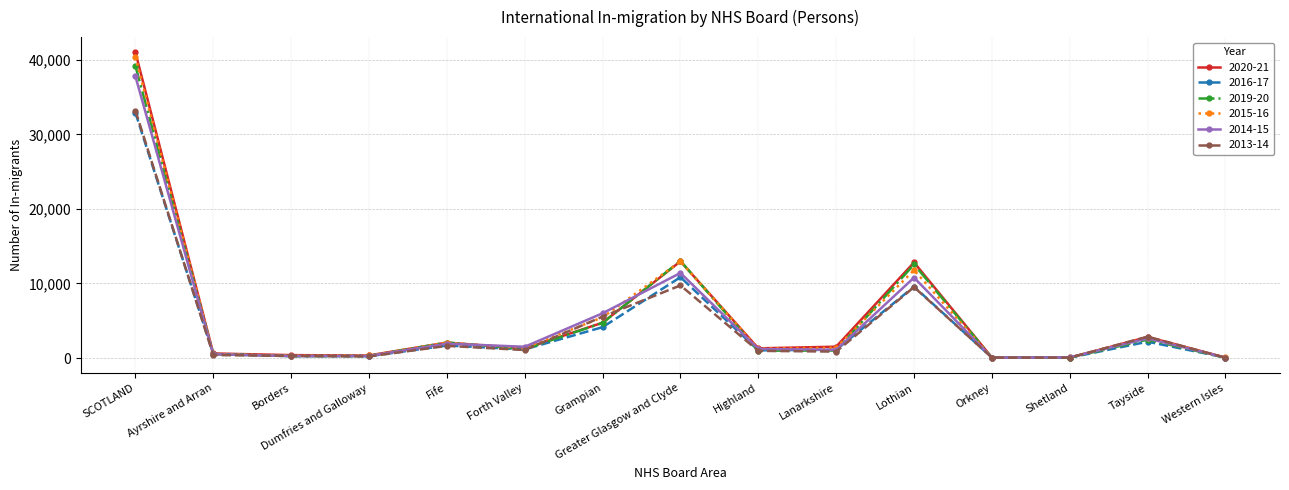

What is the spread (max minus min) of values at Western Isles?

40